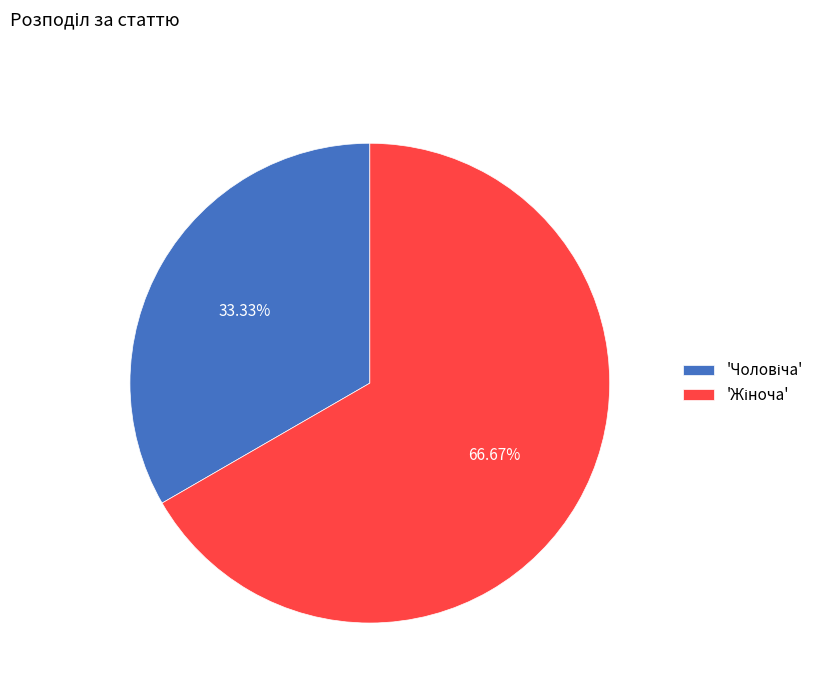

Is there a majority slice in this chart?

Yes